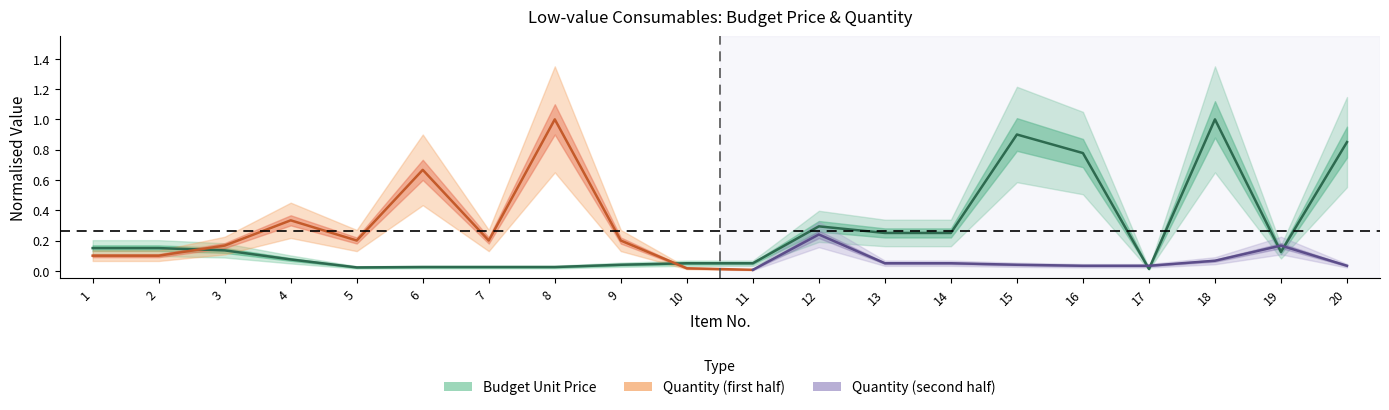

True or false: the data shows 0.1 at 3.

False